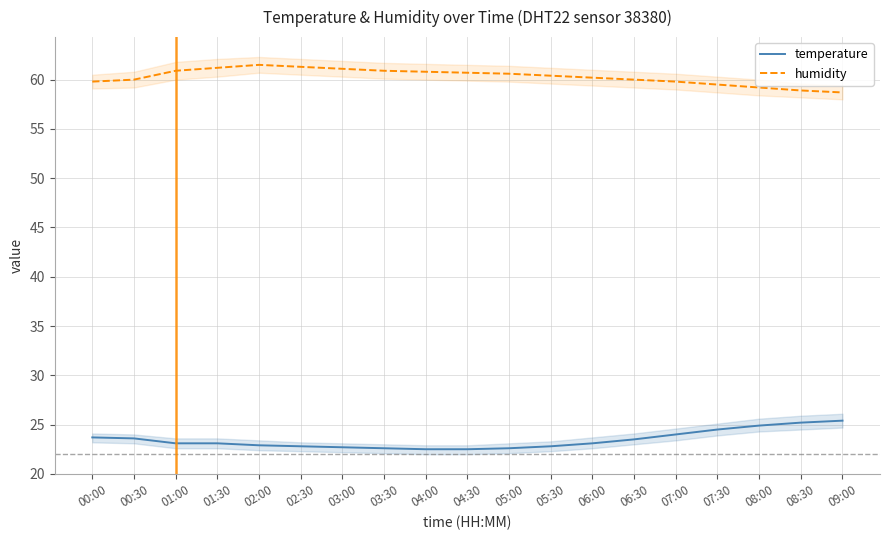

The temperature series shows 23.1 at 01:00. True or false?

True